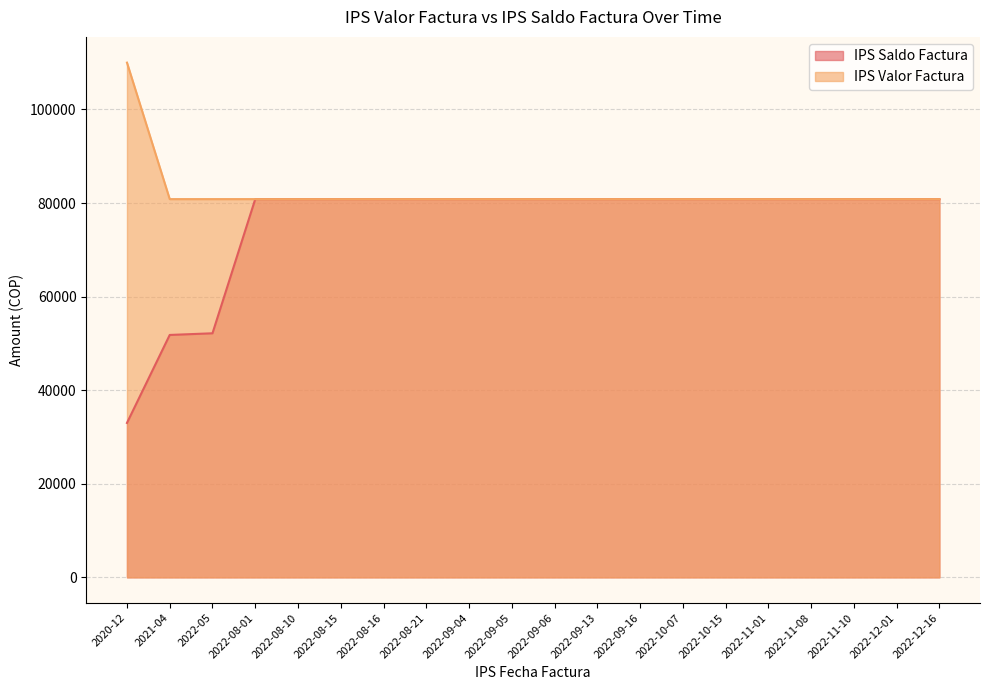

At 2022-10-07, list the series in order from smallest to largest.

IPS Saldo Factura, IPS Valor Factura